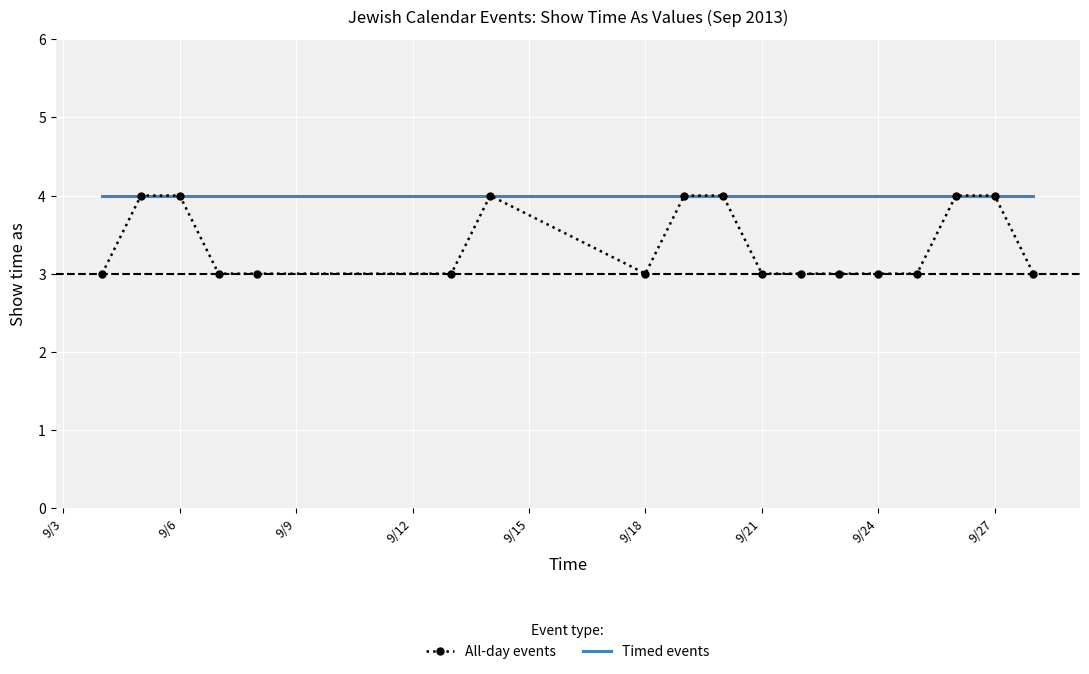

What is the minimum value for All-day events?

3